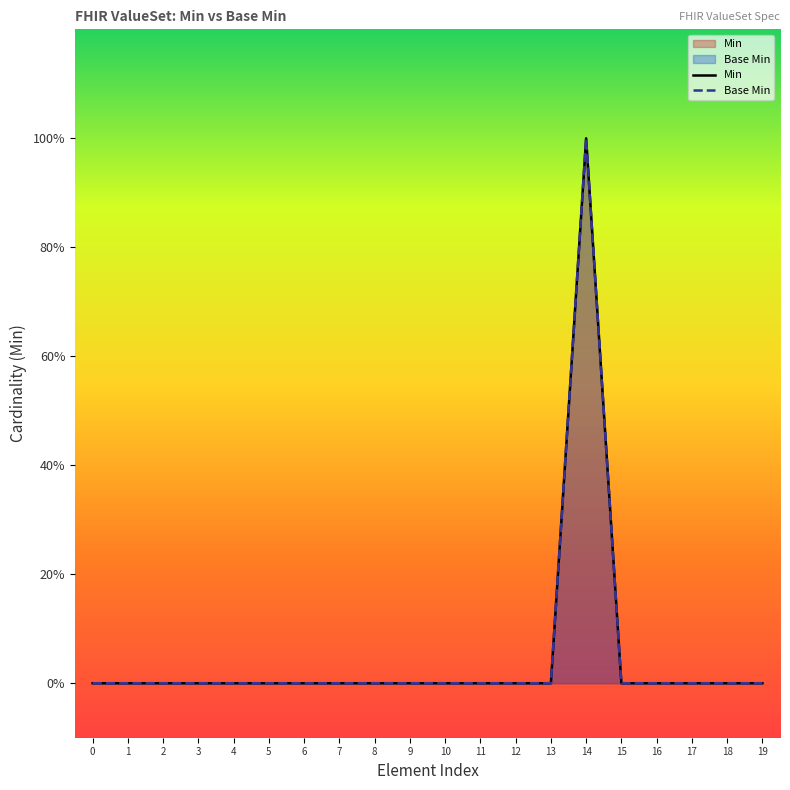

At which category is the sum across all series the highest?

14